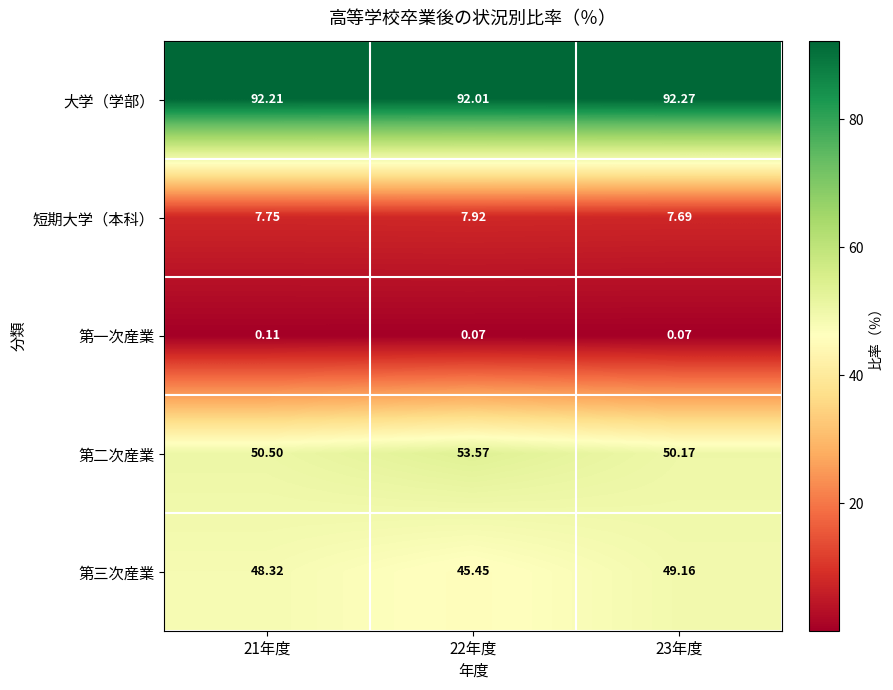

At which category is the sum across all series the highest?

23年度